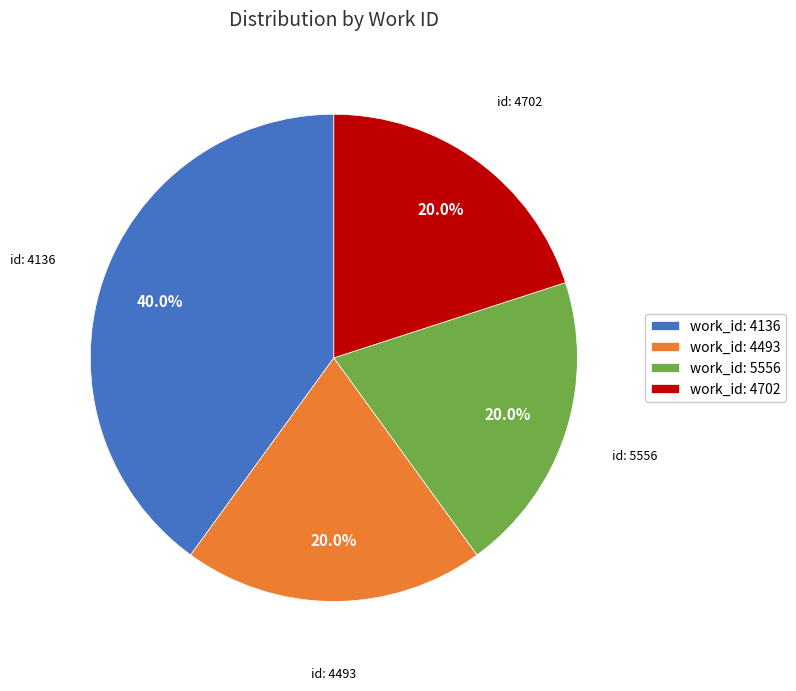

Does work_id: 4493 account for over 50% of the chart?

No